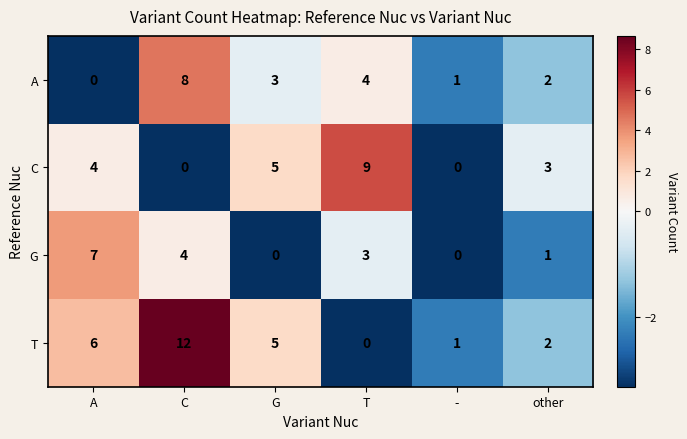

List the series in order of their overall mean, highest first.

T, C, A, G